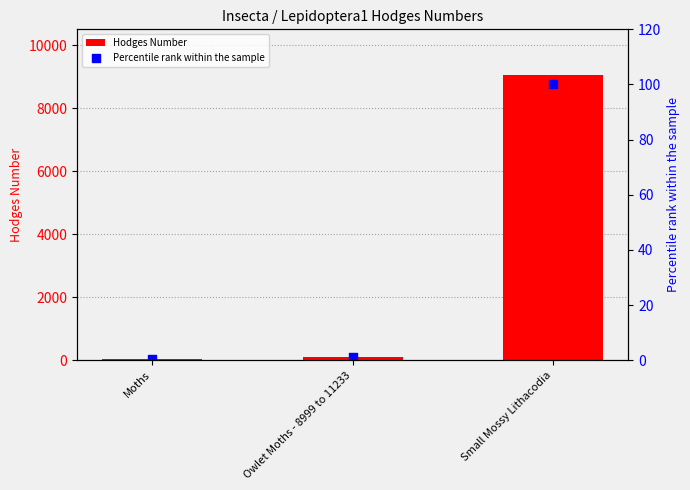

At how many categories does at least one series exceed 2143?

1